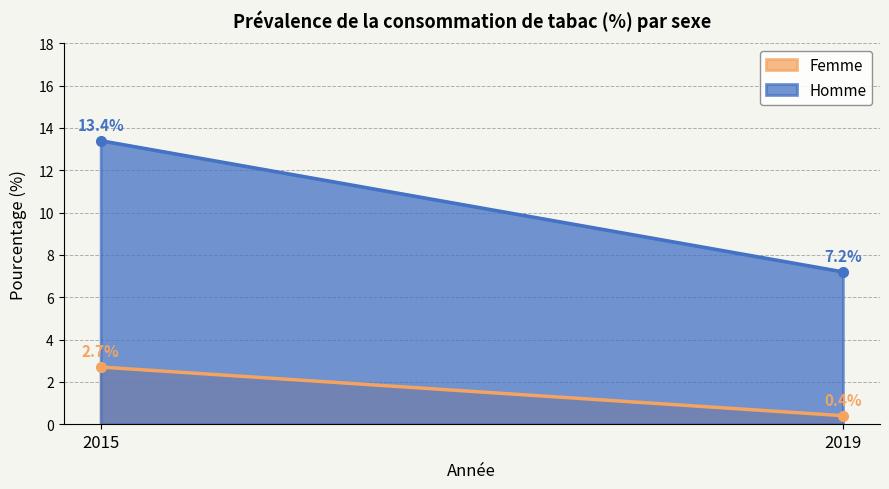

How many data points in Homme are above 13?

1